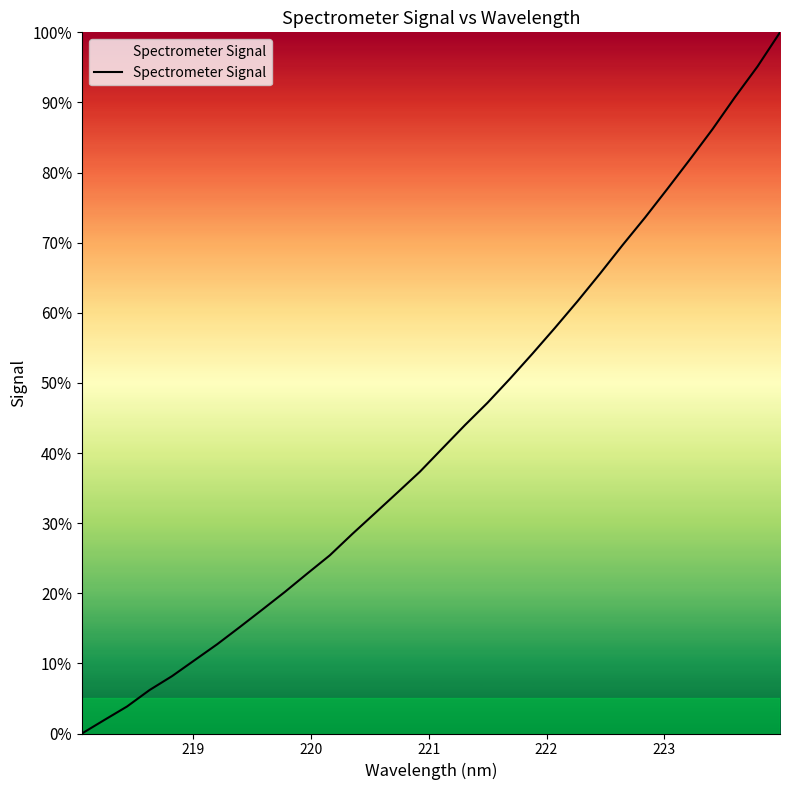

What is the greatest value displayed?

100.0